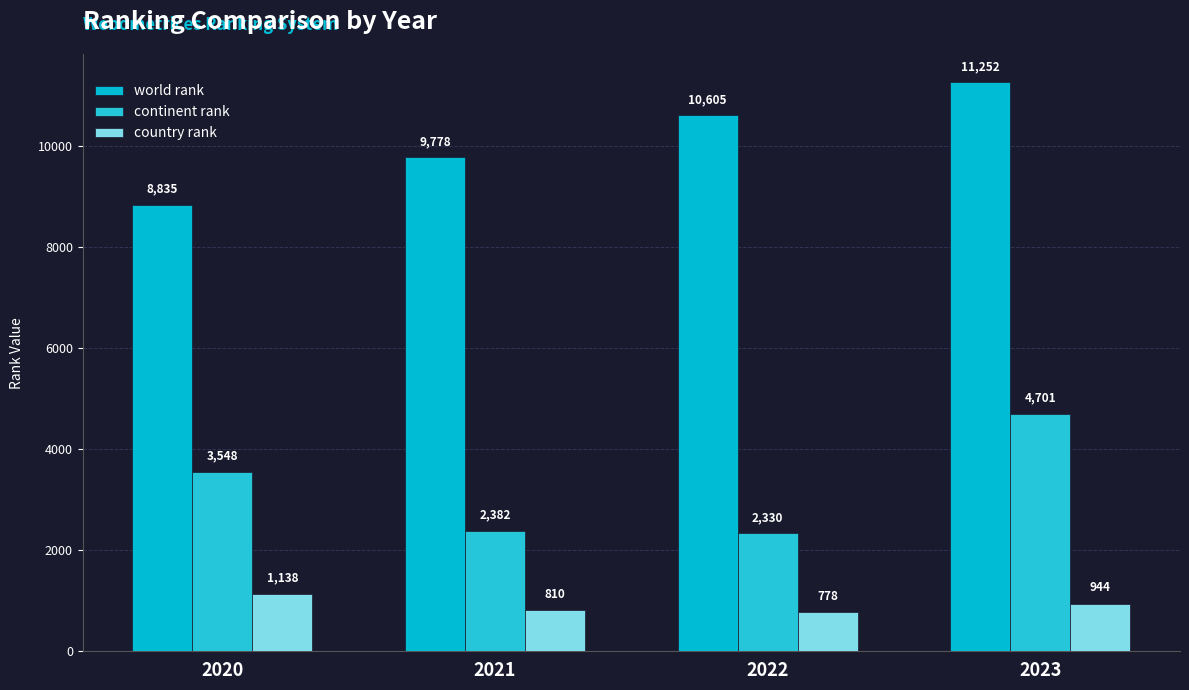

At which label does country rank reach its peak?

2020